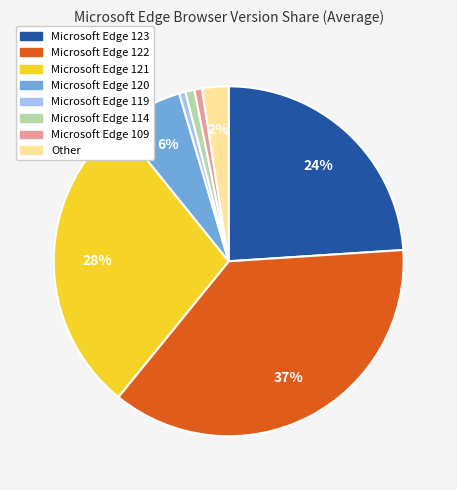

Combined, do Microsoft Edge 119 and Microsoft Edge 109 account for over 50%?

No